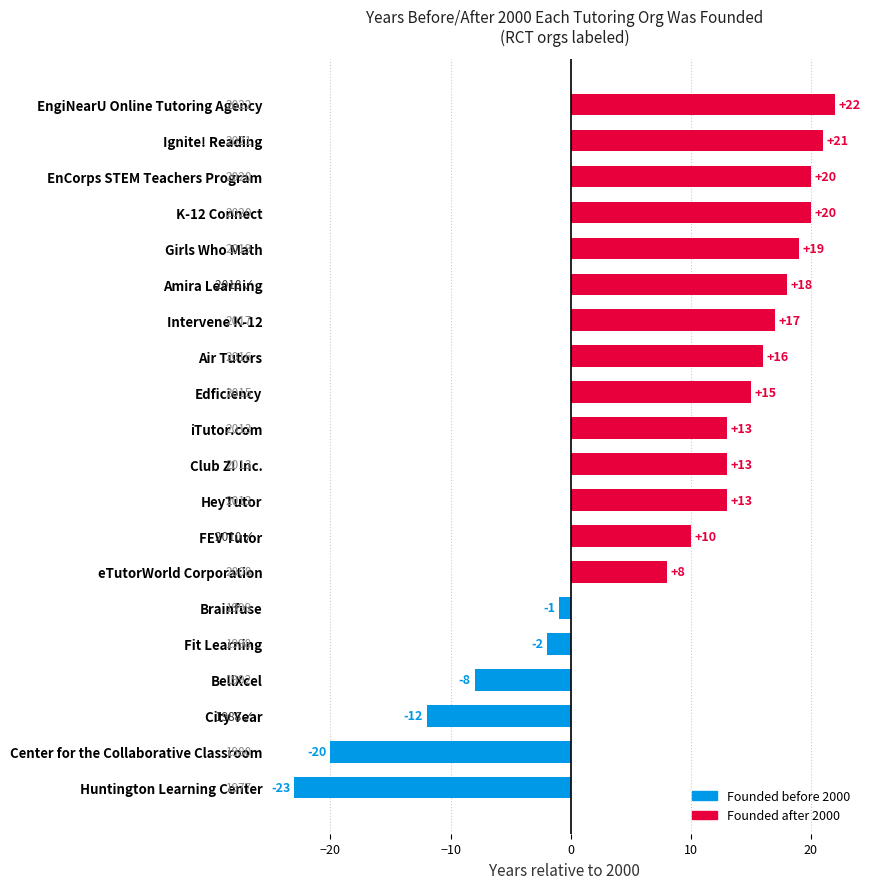

What is the average value?

8